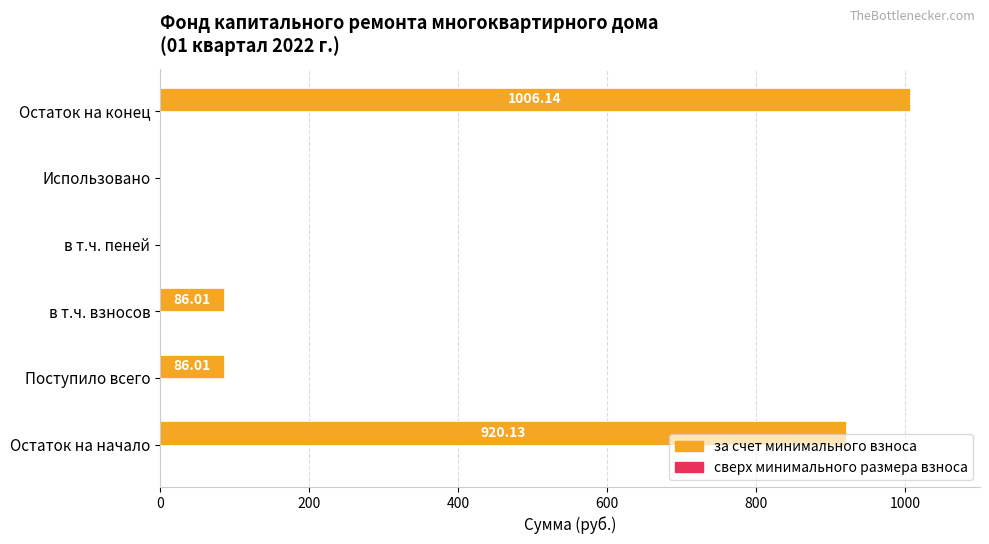

Which label corresponds to the largest value in the chart?

Остаток на конец